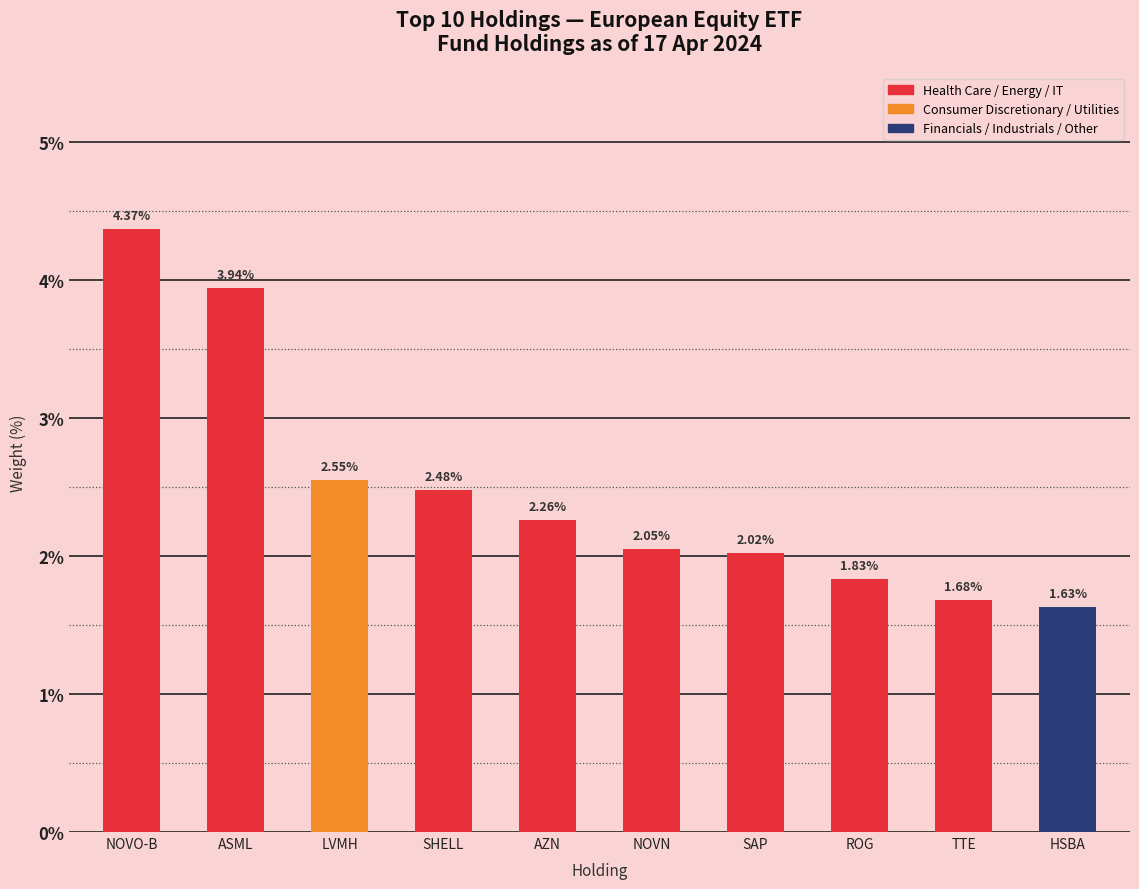

Rank the categories by value from lowest to highest.

HSBA, TTE, ROG, SAP, NOVN, AZN, SHELL, LVMH, ASML, NOVO-B